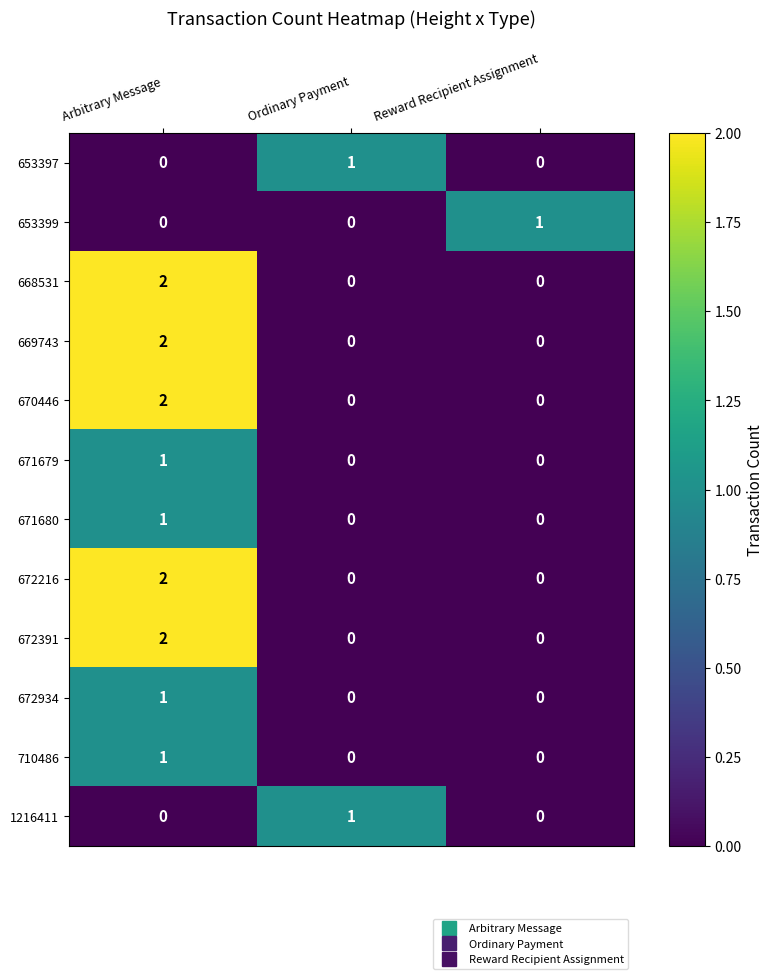

Count the 670446 values in the range 0 to 2.

3